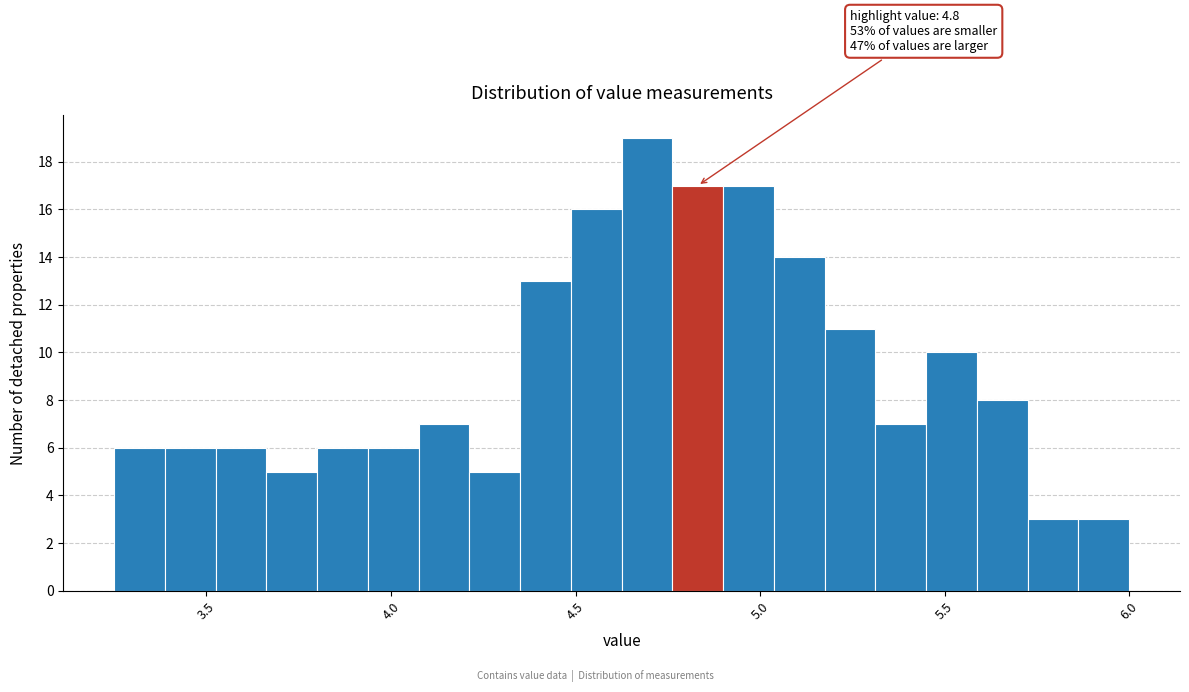

Read against the x-axis, roughly where is the centre of the tallest bar?

4.70